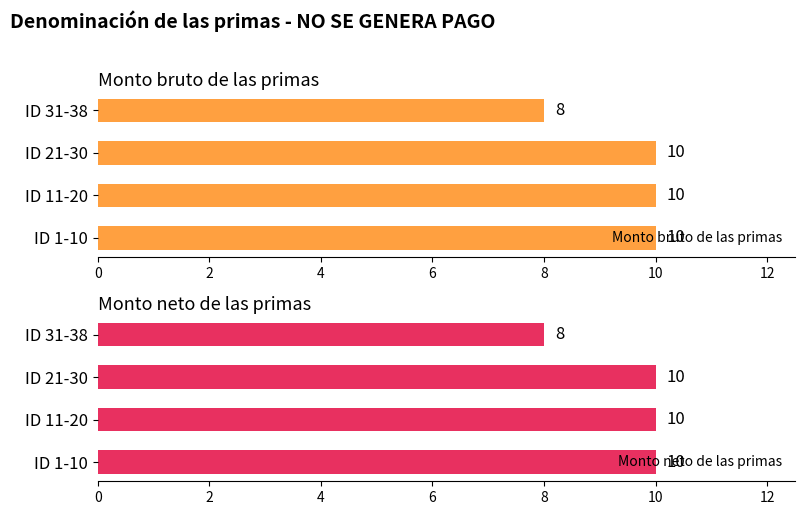

Count the Monto neto de las primas values in the range 10 to 11.

3